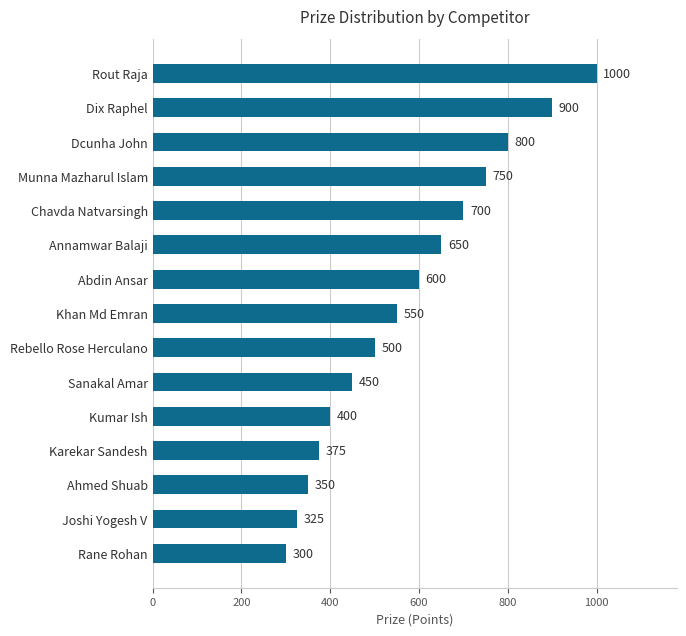

True or false: the data shows 497 at Karekar Sandesh.

False